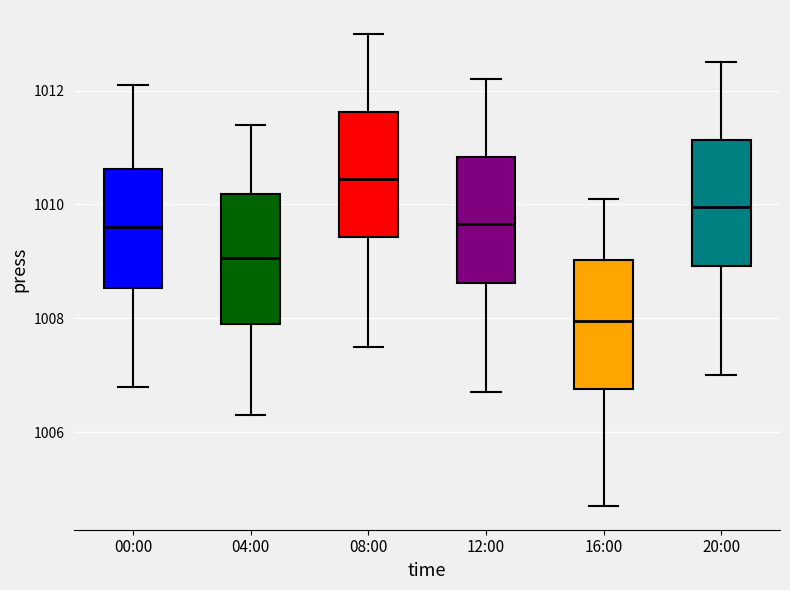

Where does the lower whisker of the box for 16:00 end on the y-axis? The values are not printed on the chart, so give them approximately, as read against the axis.

1004.8